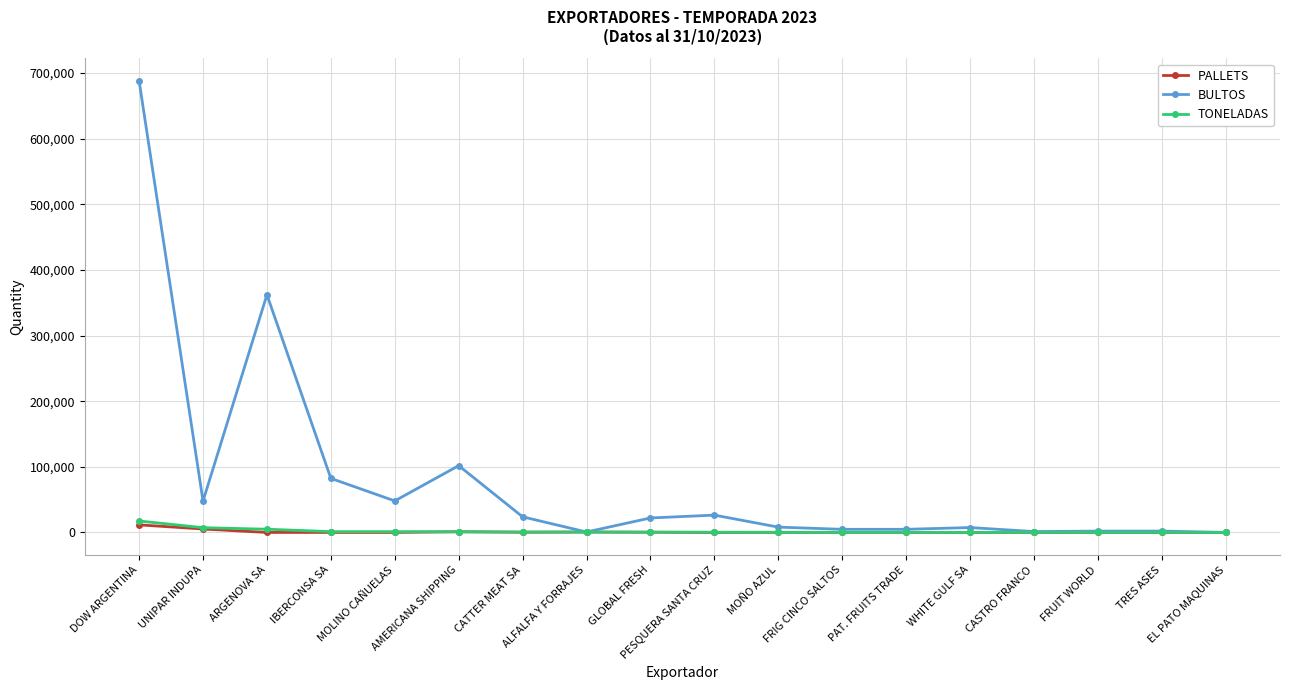

What is the label of the 16th point from the right?

ARGENOVA SA